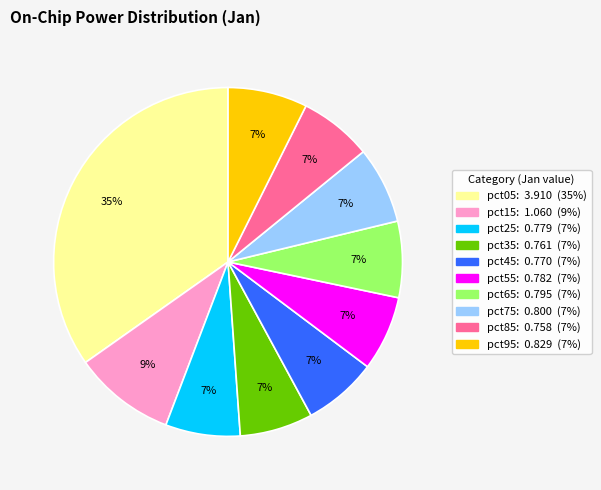

Which slice is the largest?

pct05